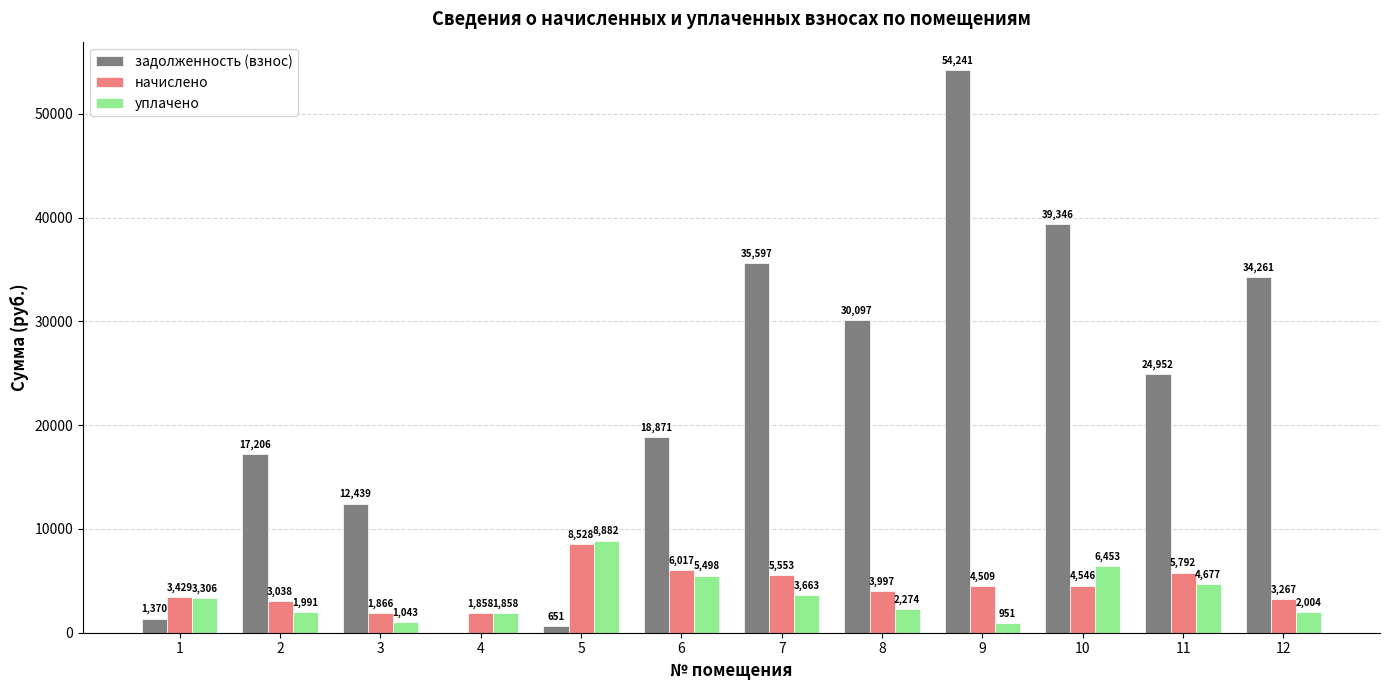

At which label is задолженность (взнос) closest to 27120?

11